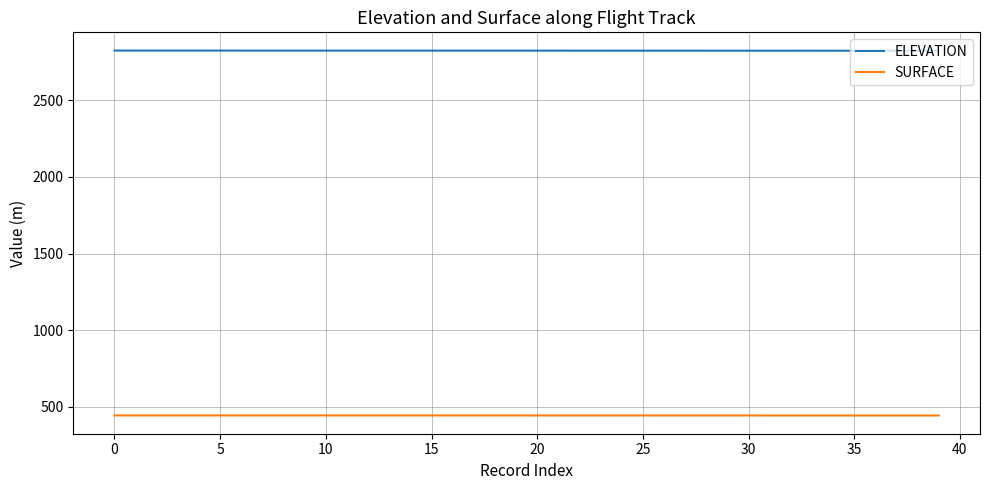

Which series has the largest total across all categories?

ELEVATION